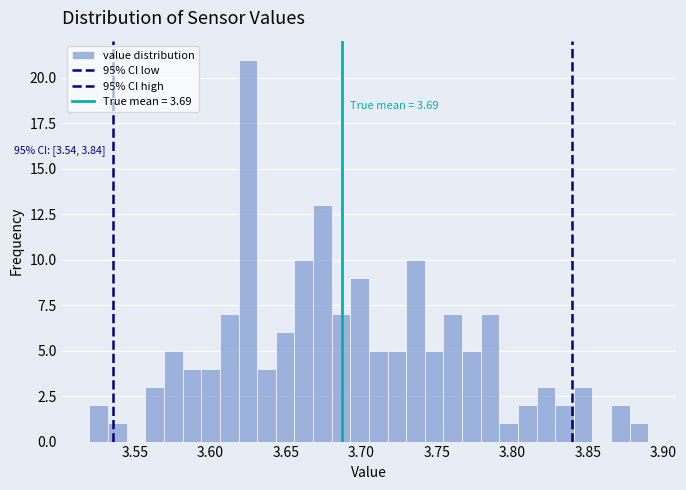

Read against the x-axis, roughly where is the centre of the tallest bar?

3.625